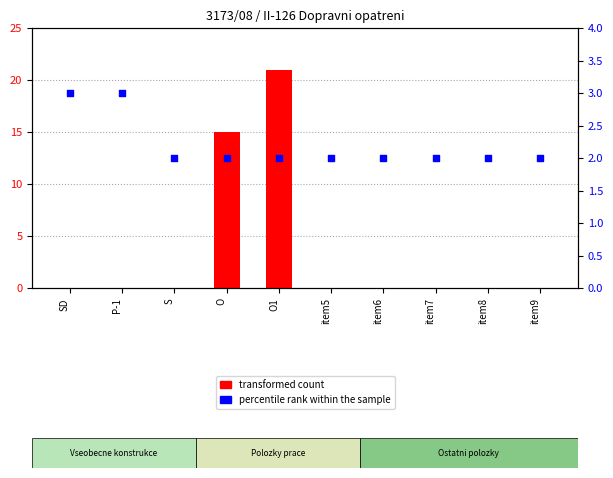

Which has a higher value, P-1 or item6?

P-1